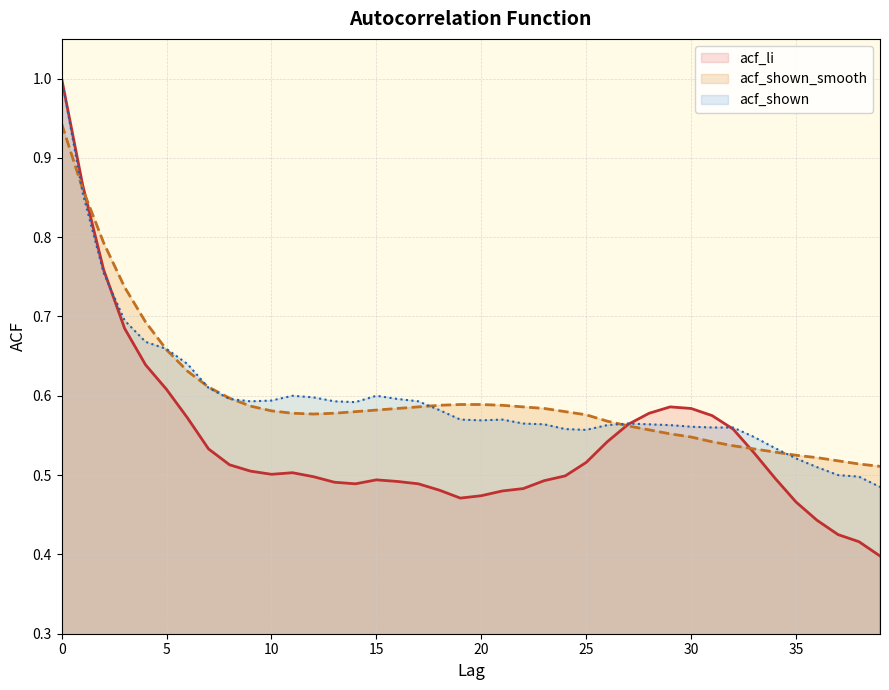

What is the greatest value displayed?

1.0